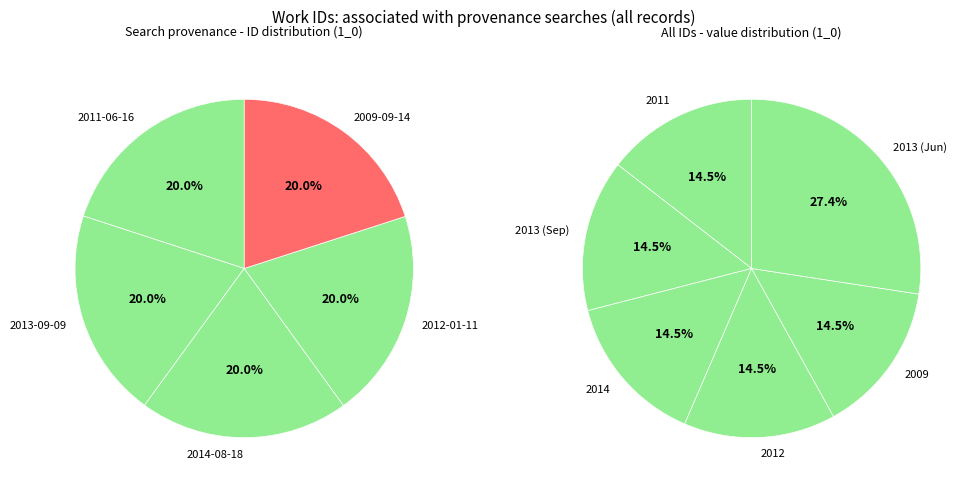

Which category has the smallest portion of the pie?

2011-06-16